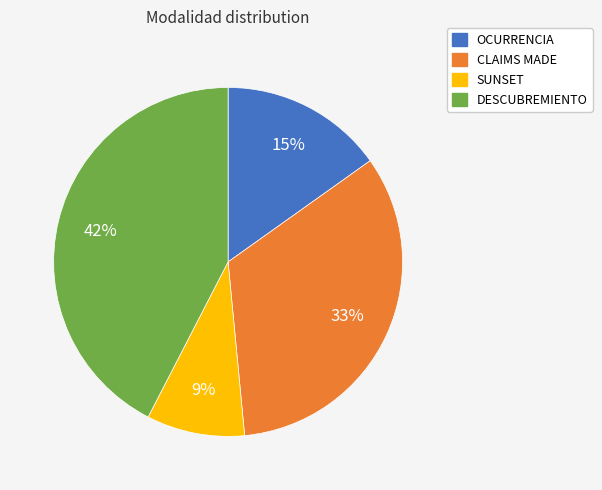

Does any single category account for the majority?

No